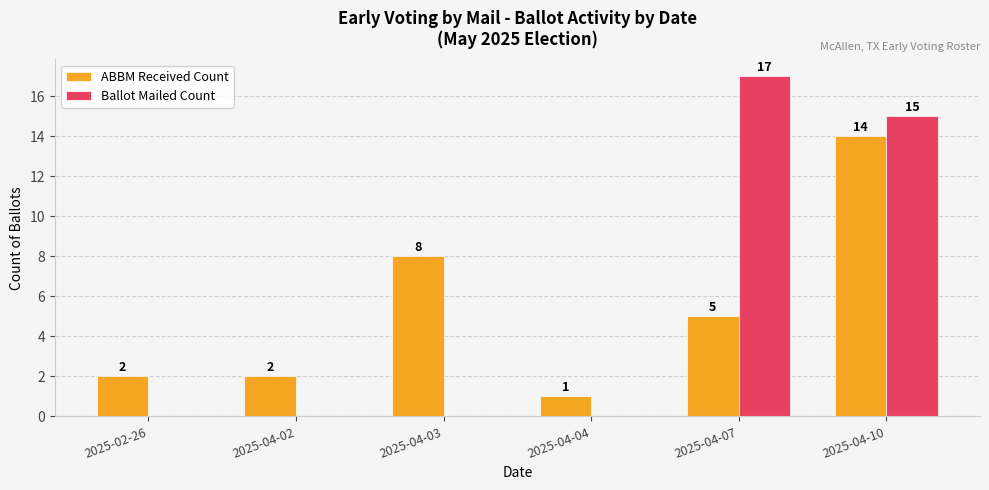

What are all the series names shown in the legend?

ABBM Received Count, Ballot Mailed Count